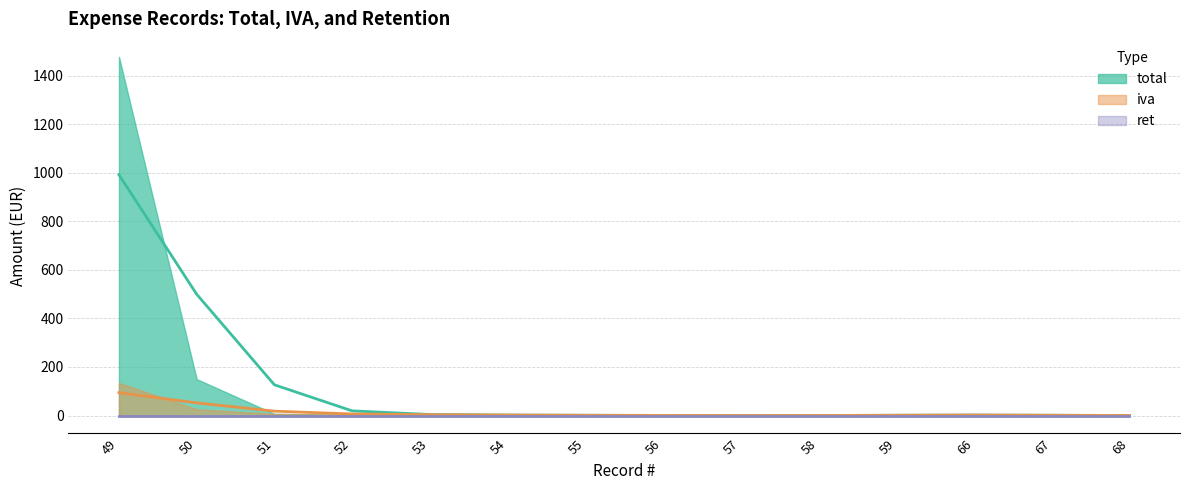

Between 58 and 66, which series saw the biggest shift?

total